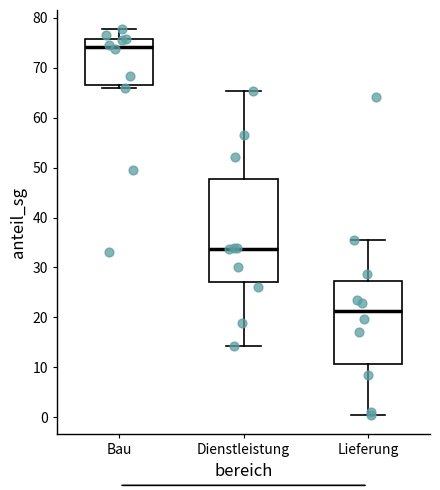

Where does the median line of the box for Lieferung sit on the y-axis? The values are not printed on the chart, so give them approximately, as read against the axis.

21